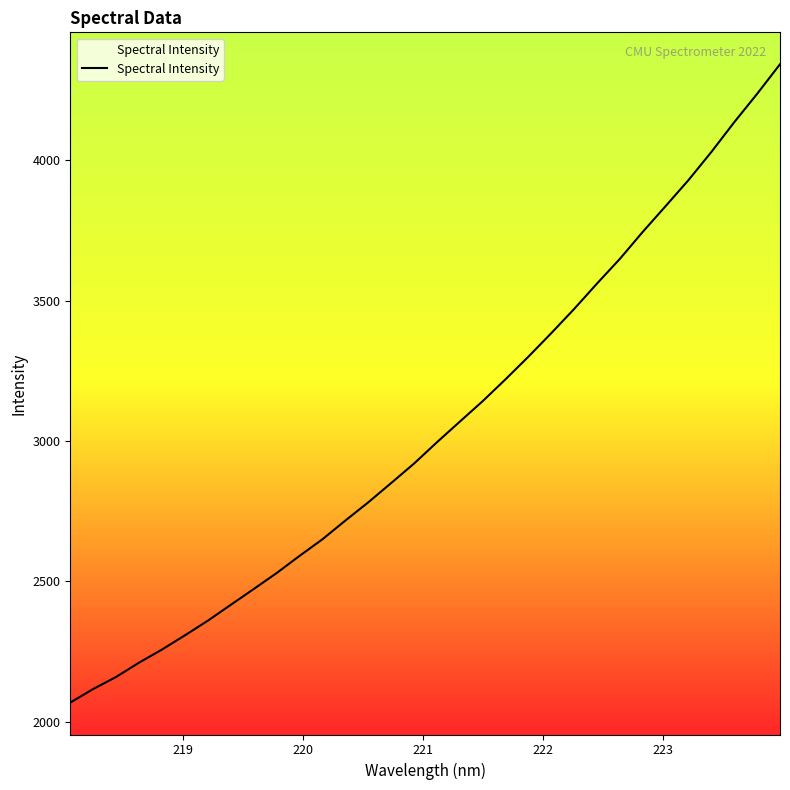

What is the minimum value shown in the chart?

2067.6